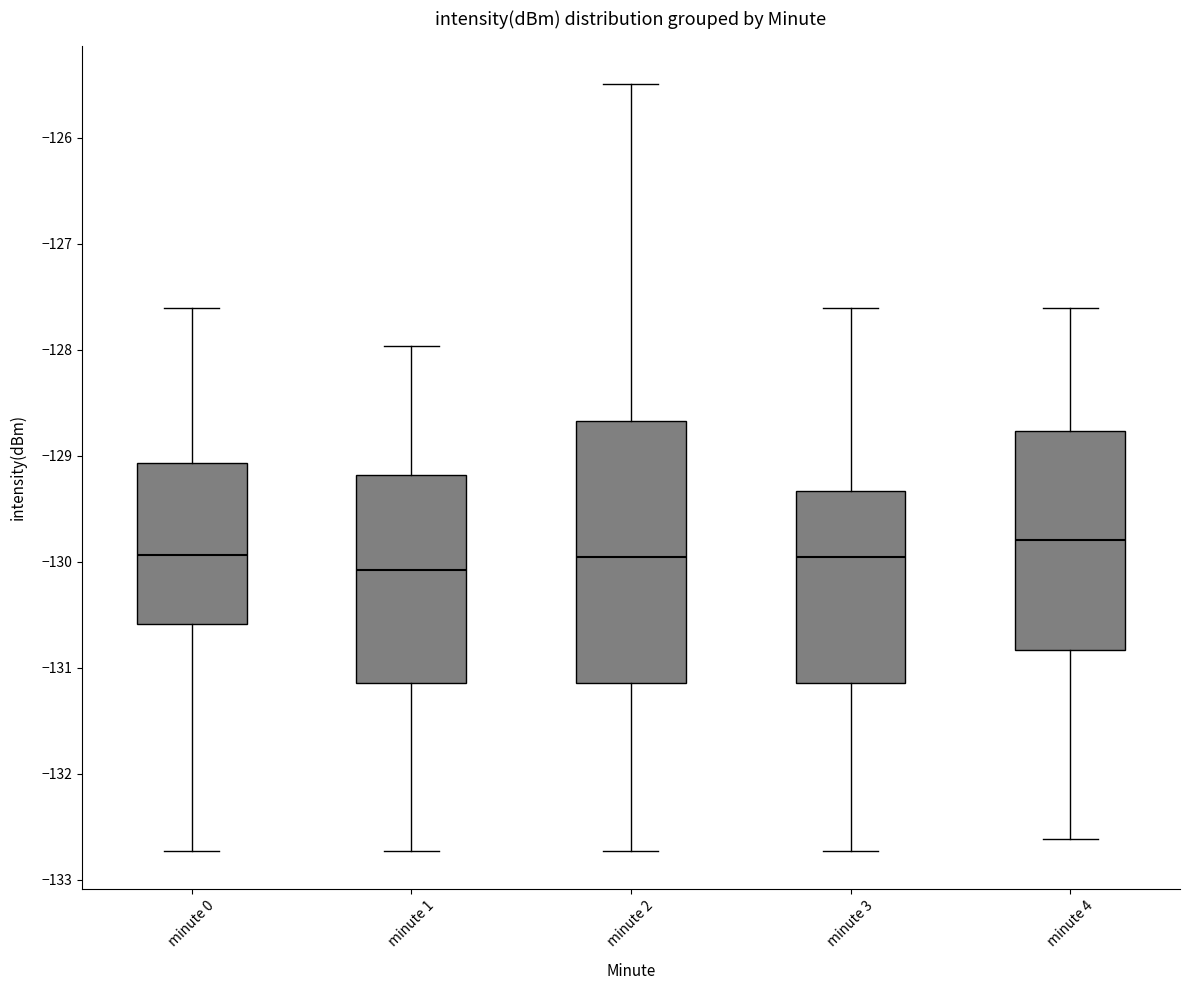

Comparing the boxes themselves (not the whiskers), which one is the tallest?

minute 2